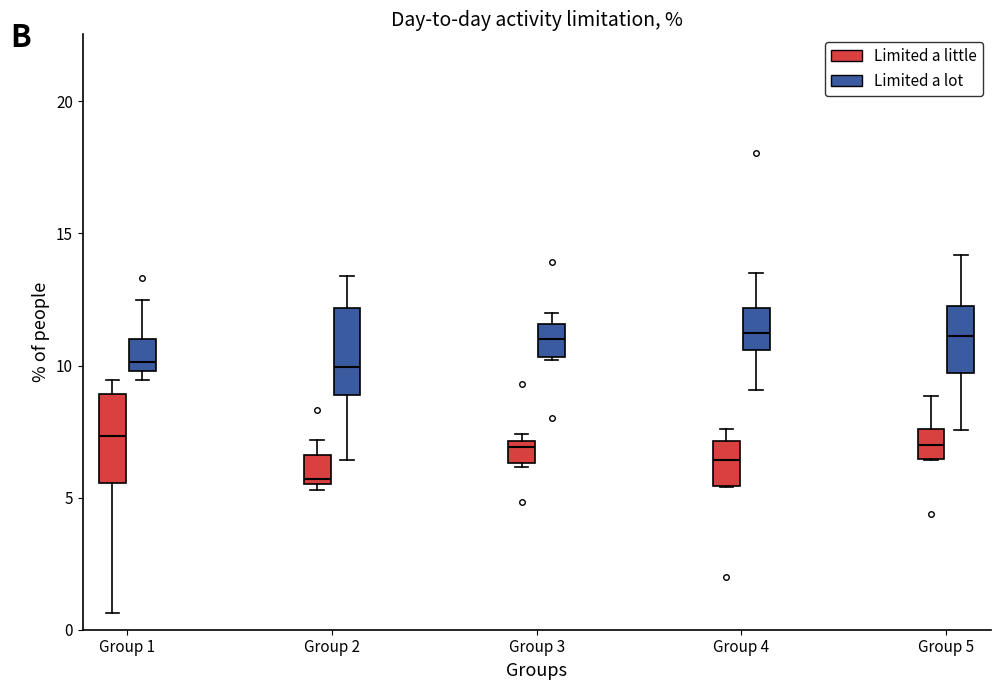

Where is the lower edge of the box for Group 2 (Limited a lot) on the y-axis? The values are not printed on the chart, so give them approximately, as read against the axis.

9.0